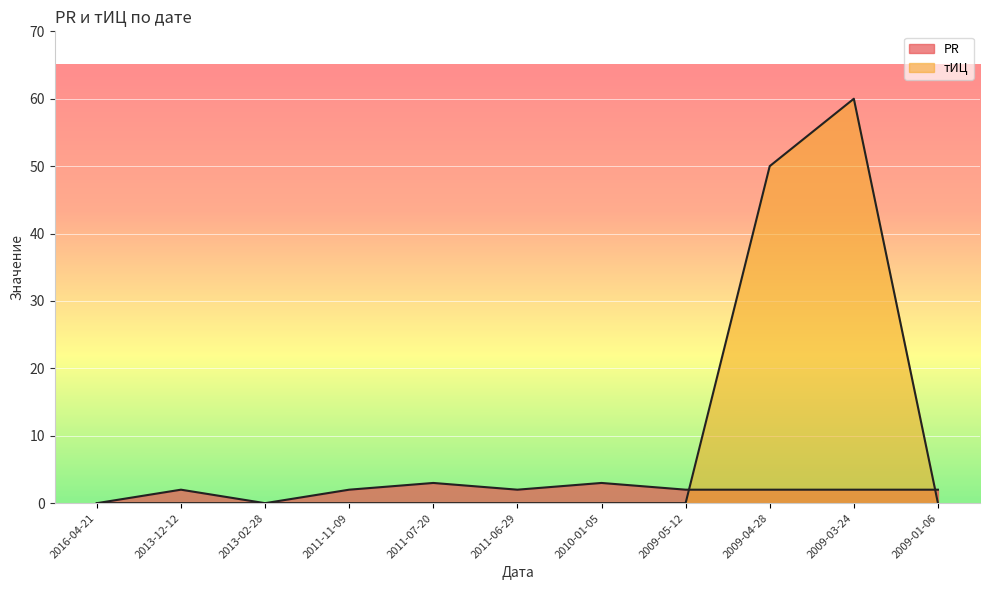

At which label does PR reach its peak?

2011-07-20